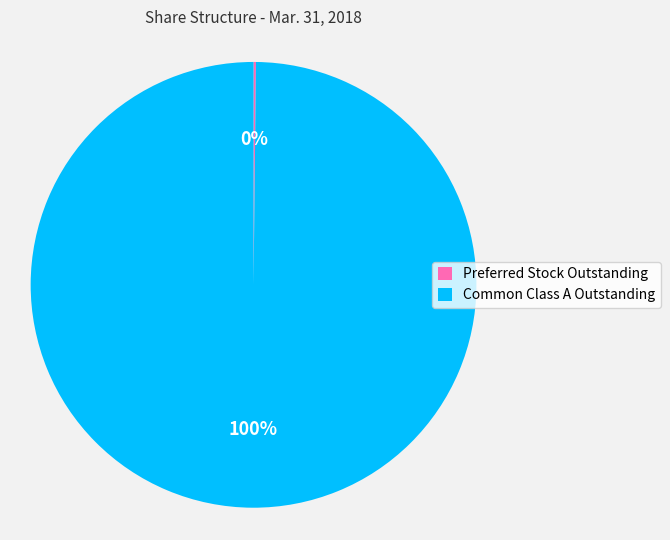

What percentage is the Common Class A Outstanding slice, to the nearest percent?

100%